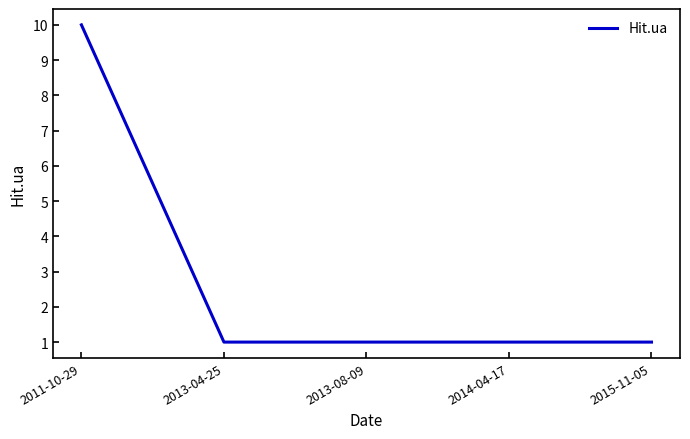

Count the number of categories in the chart.

5